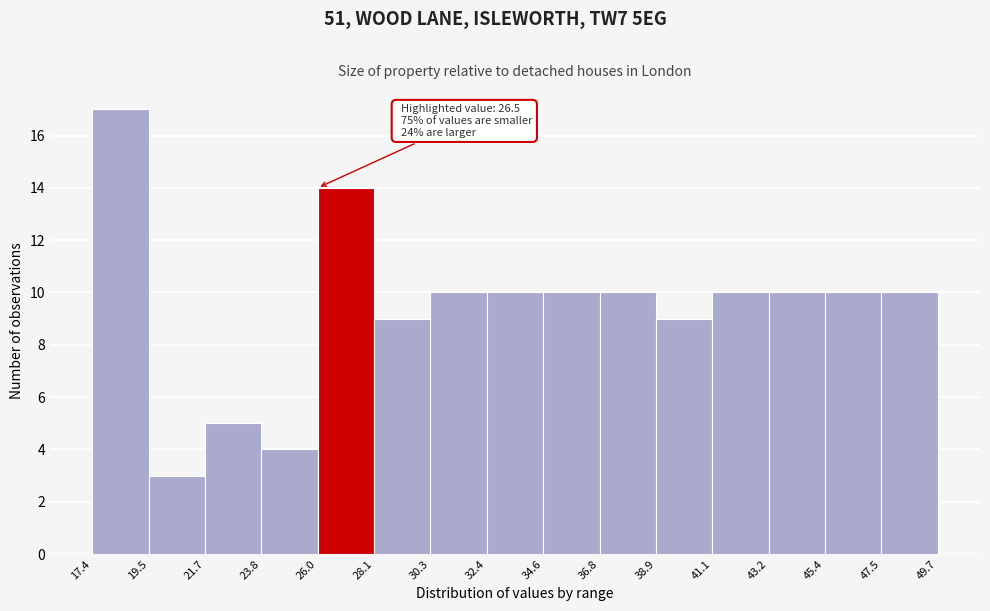

Which range on the x-axis has the tallest bar?

17.4 to 19.5